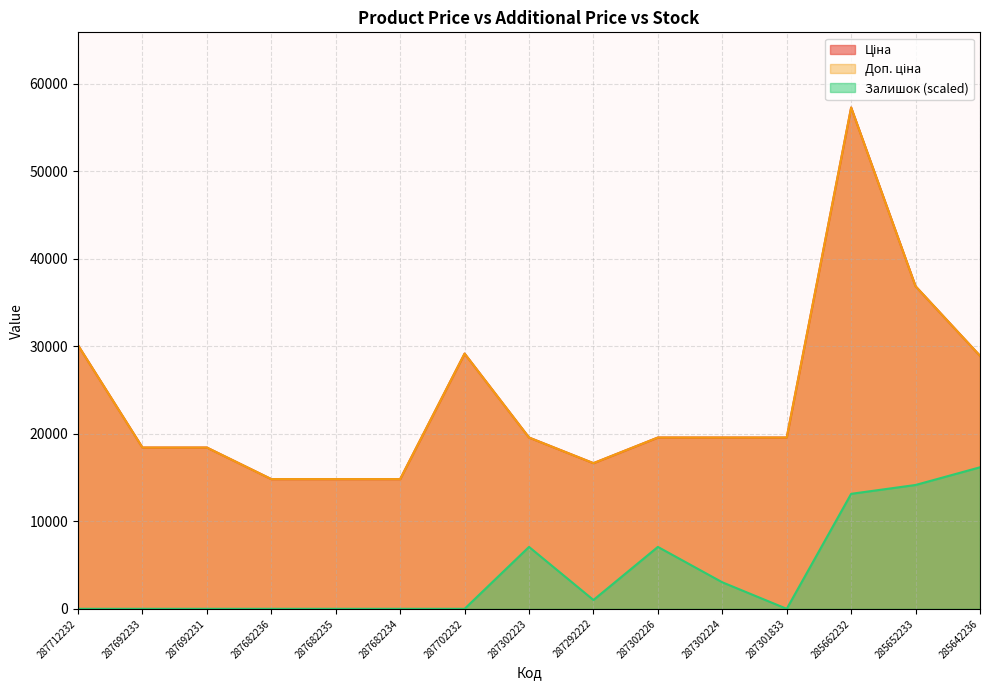

What is the value of the Ціна point at the 7th from the left?

29152.3